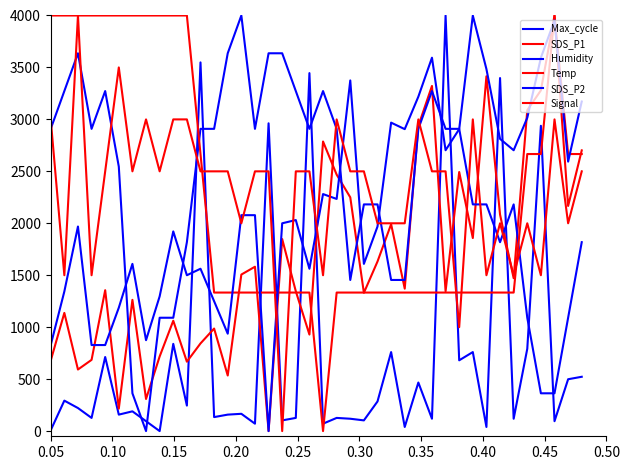

How many lines are shown in the chart?

6